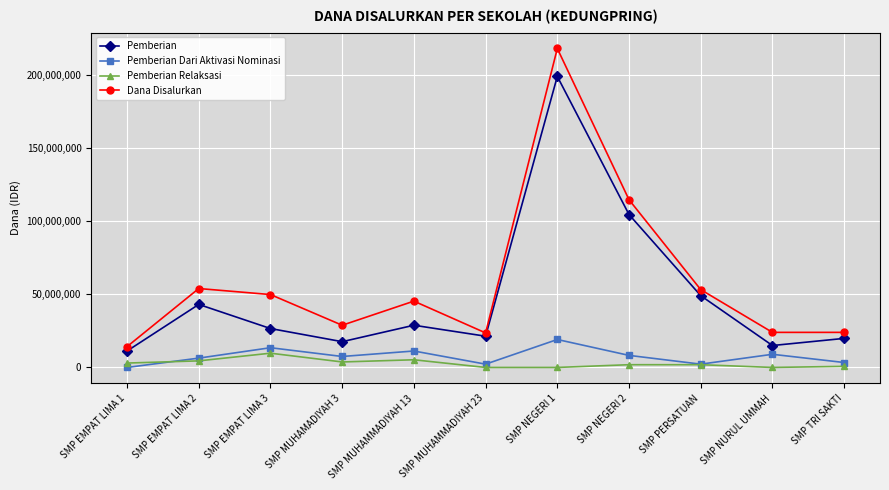

Does the chart have visible grid lines?

Yes